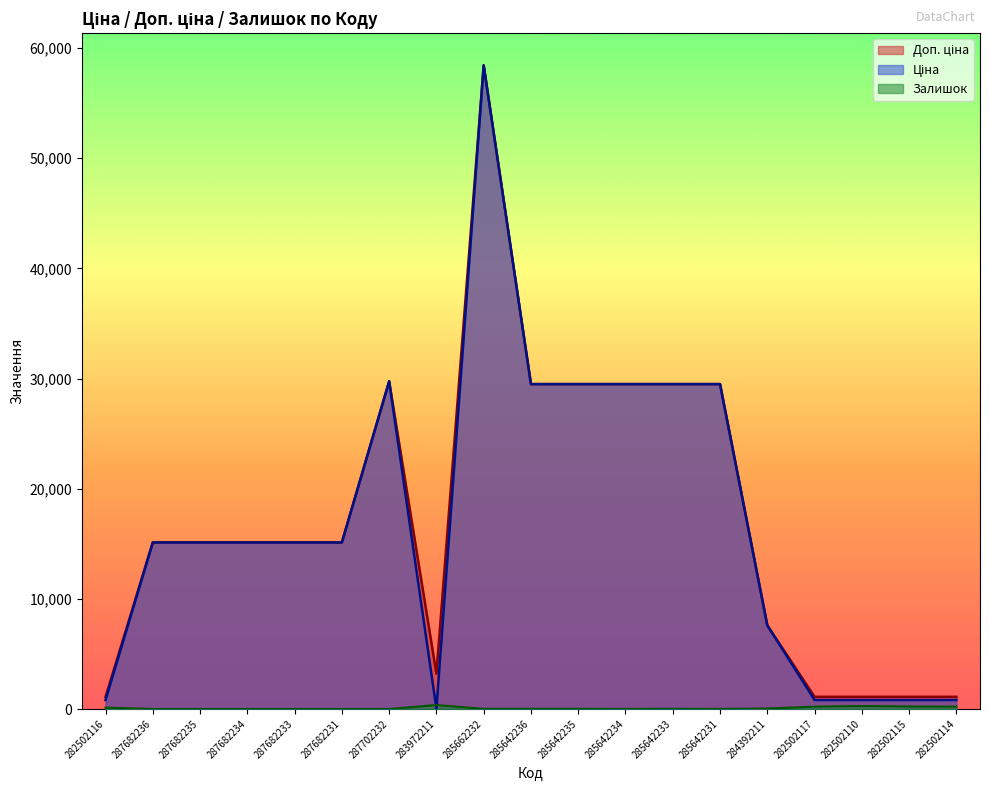

Rank the series at 285642231 from highest to lowest value.

Ціна, Доп. ціна, Залишок